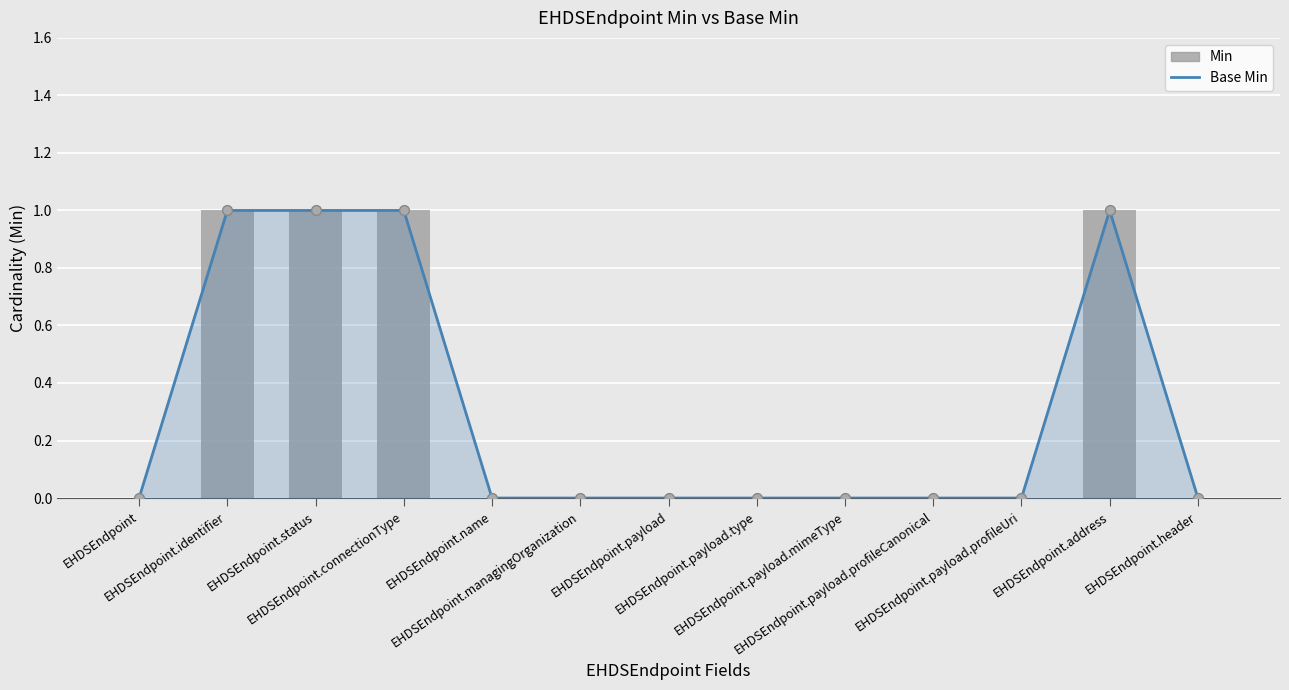

Which series contains the lowest Y value?

Base Min